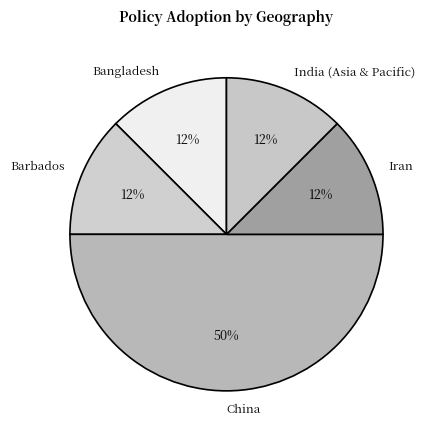

How many slices are in this pie chart?

5